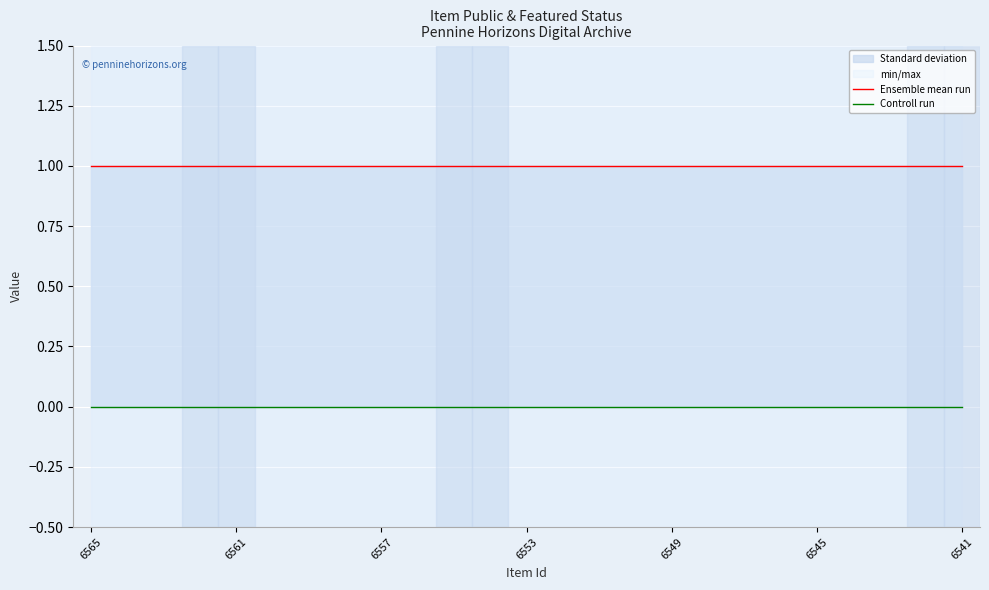

What is the total value across all series at 13?

1